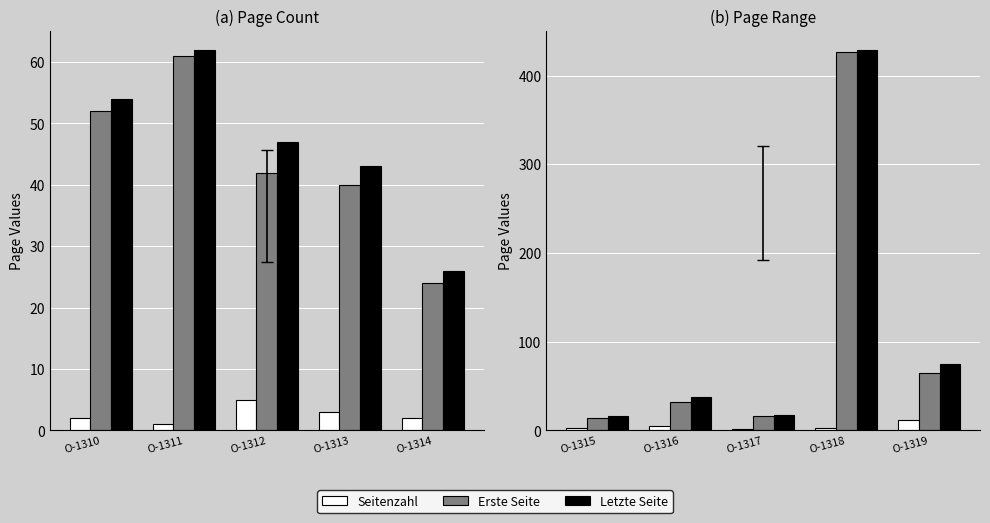

Count the Seitenzahl values in the range 2 to 5.

3